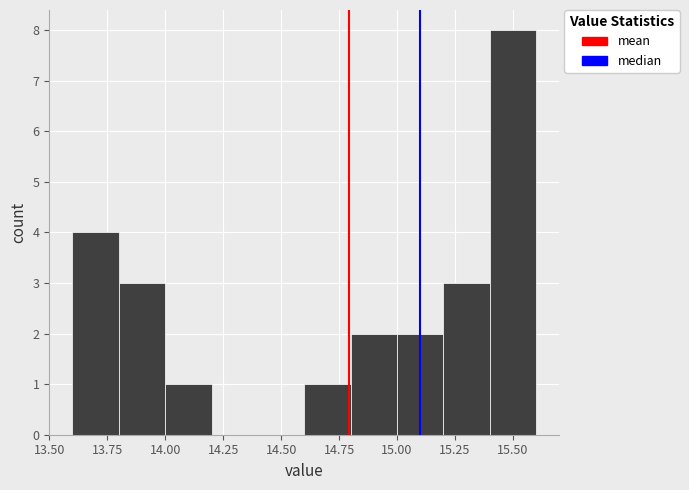

Reading left to right, list every bar in this chart as the range it spans on the x-axis followed by its height. The values are not printed on the chart, so give them approximately, as read against the axis.

13.6 to 13.8: 4
13.8 to 14.0: 3
14.0 to 14.2: 1
14.2 to 14.4: 0
14.4 to 14.6: 0
14.6 to 14.8: 1
14.8 to 15.0: 2
15.0 to 15.2: 2
15.2 to 15.4: 3
15.4 to 15.6: 8